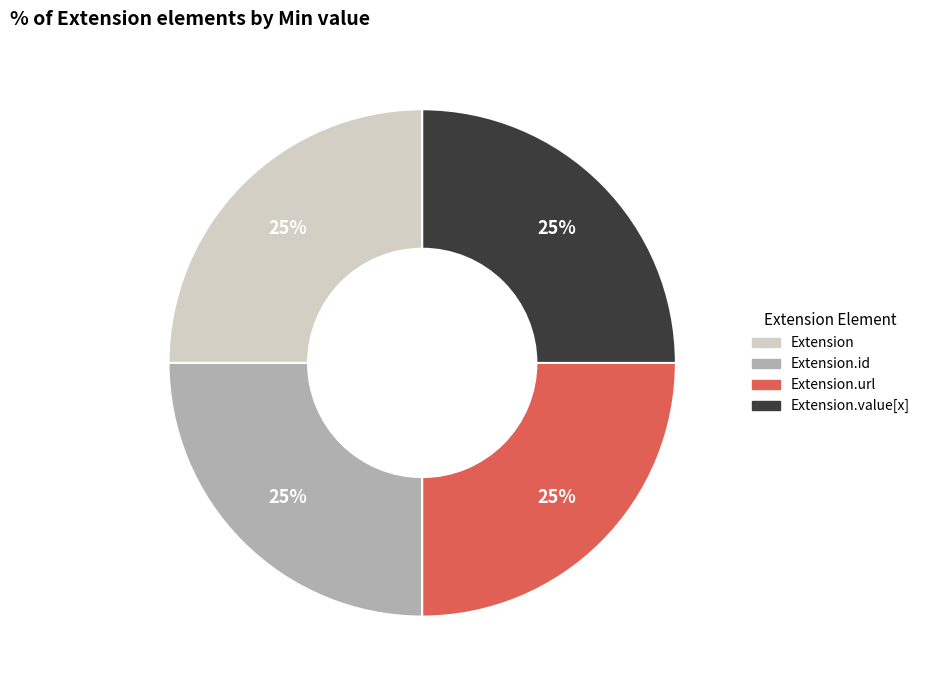

Is there a majority slice in this chart?

No